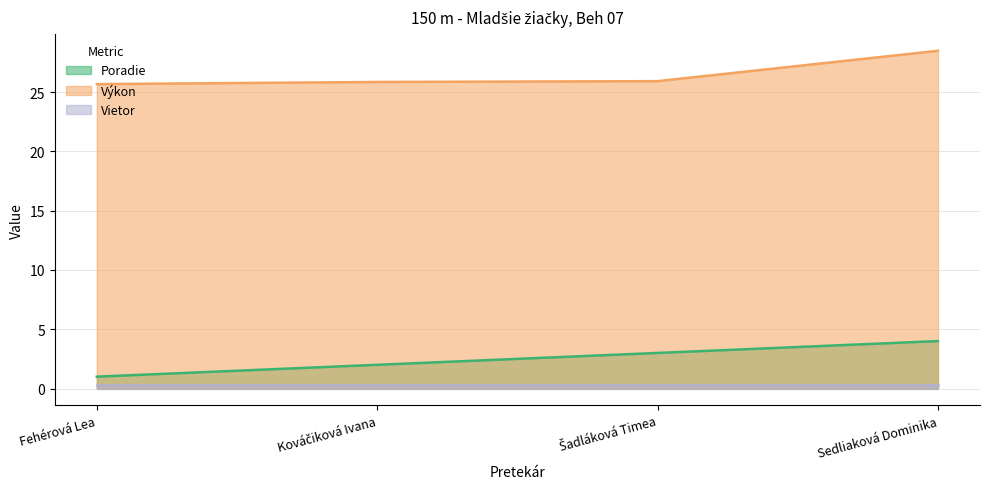

The Výkon series shows 18.1 at Sedliaková Dominika. True or false?

False